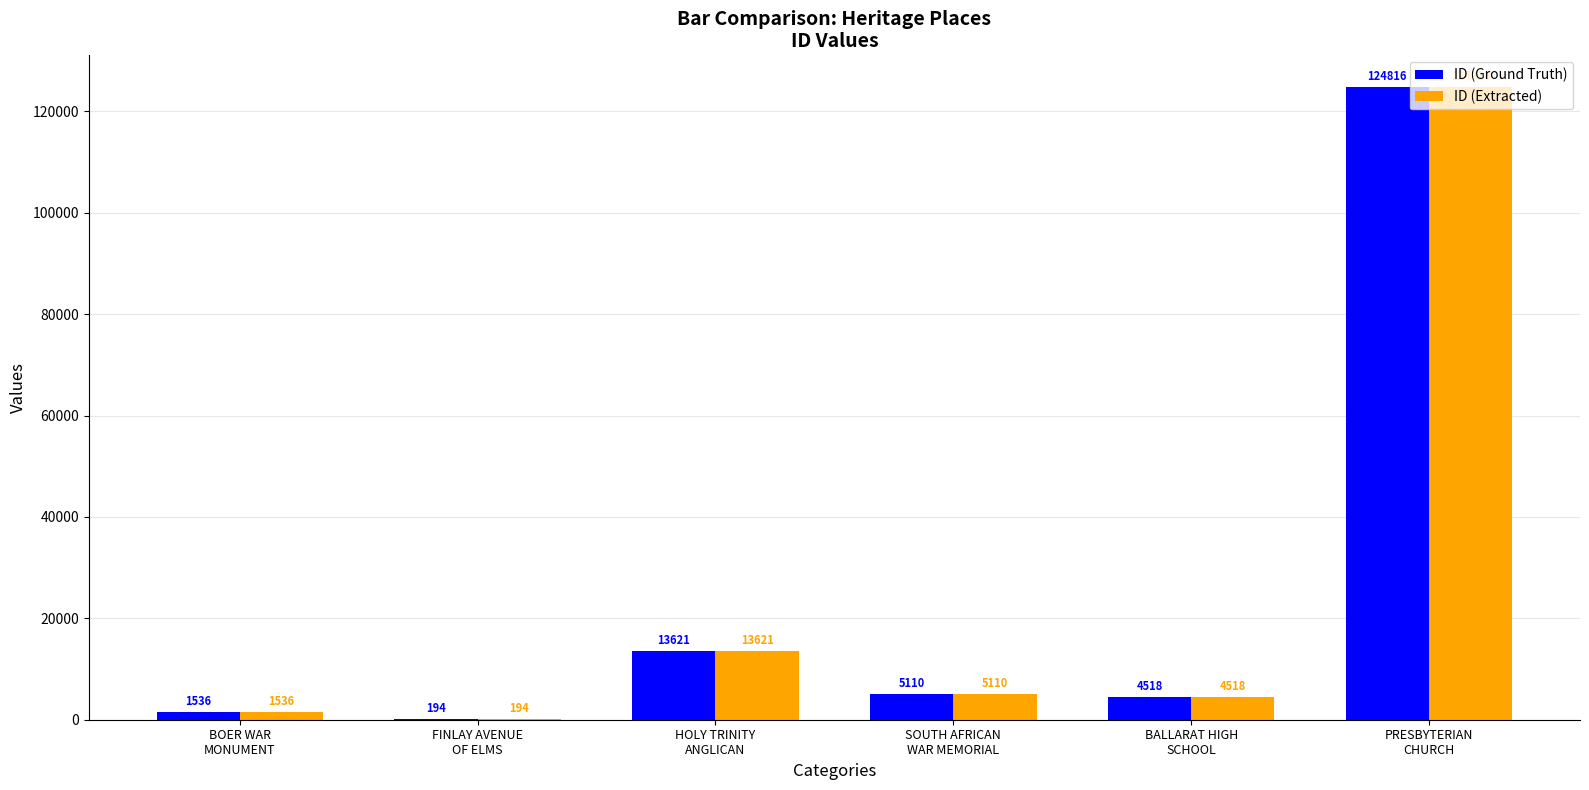

The ID (Extracted) series shows 124816 at PRESBYTERIAN
CHURCH. True or false?

True